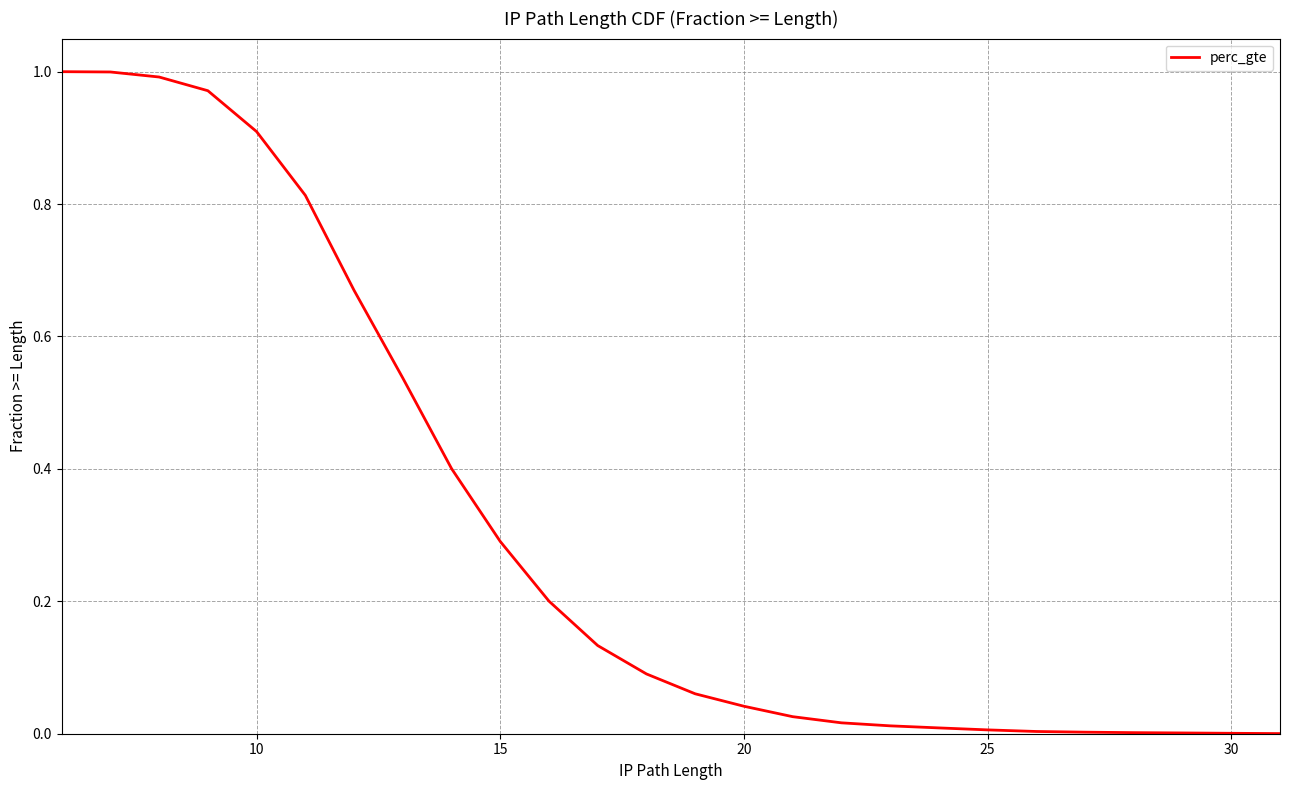

What is the greatest value displayed?

1.0